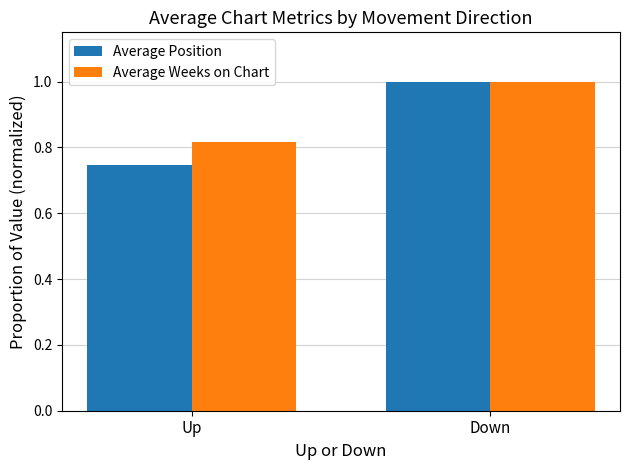

At which category is the sum across all series the highest?

Down